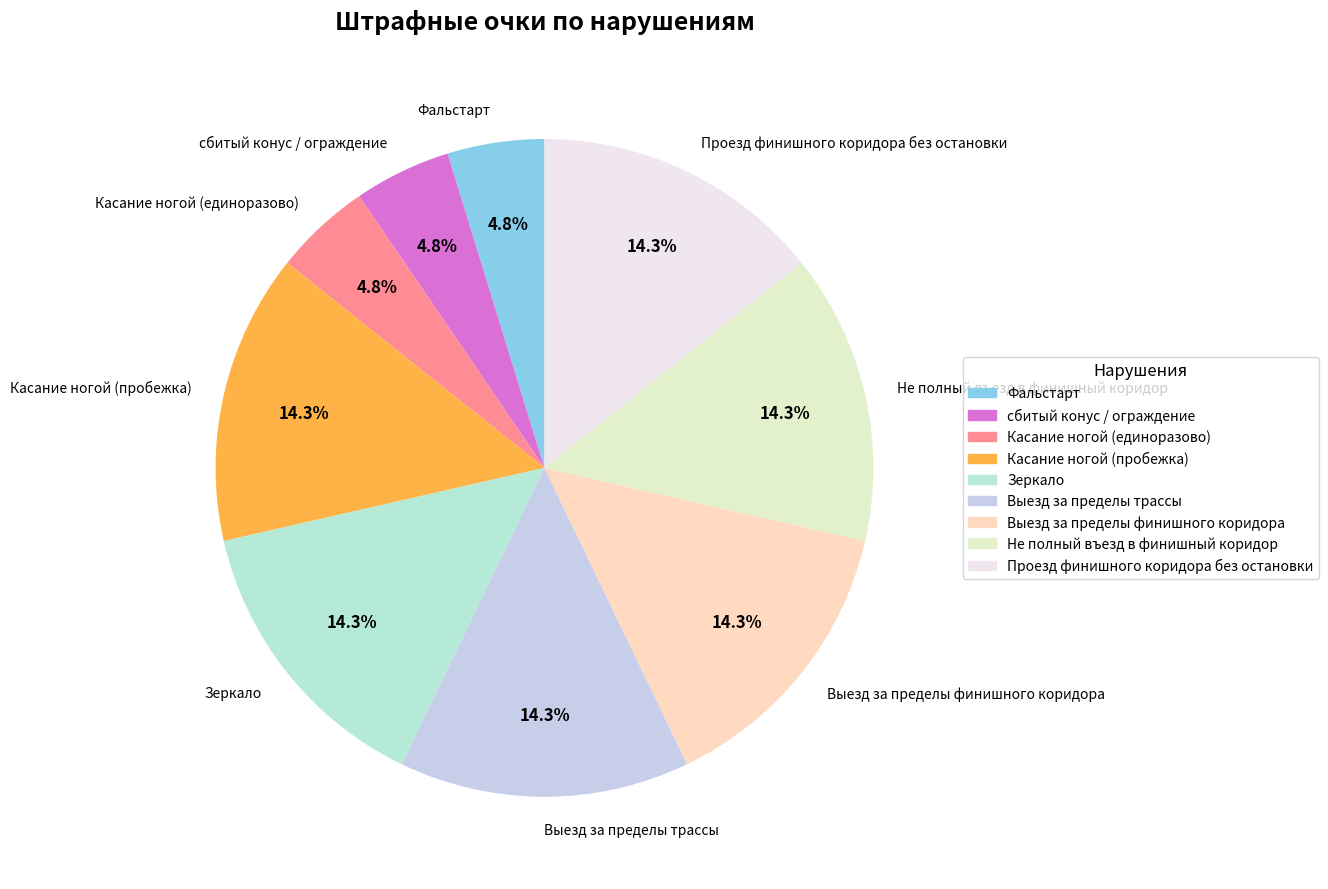

What percentage is NOT represented by Выезд за пределы финишного коридора?

85.7%